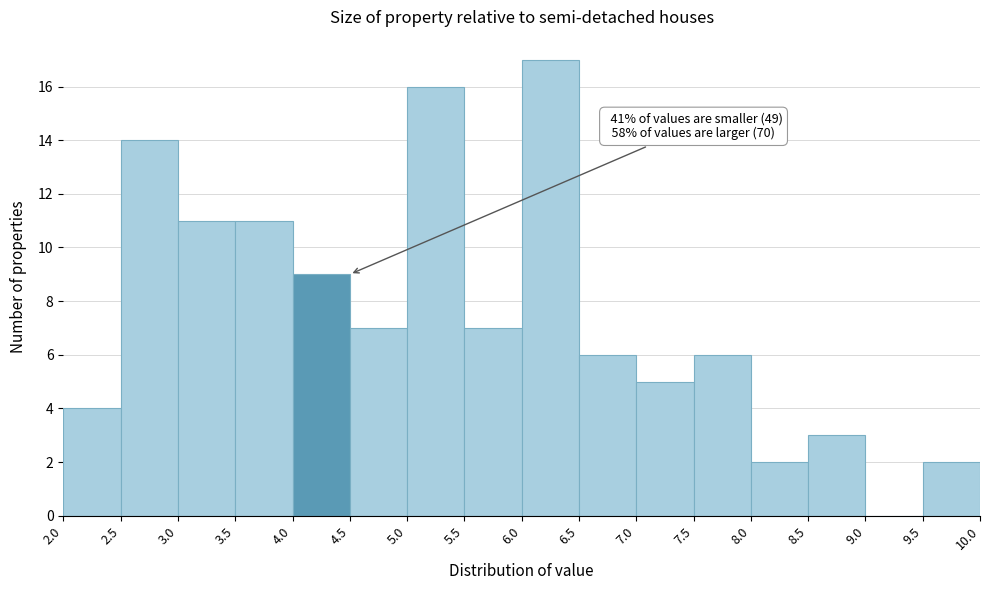

Which range on the x-axis has the tallest bar?

6.0 to 6.5